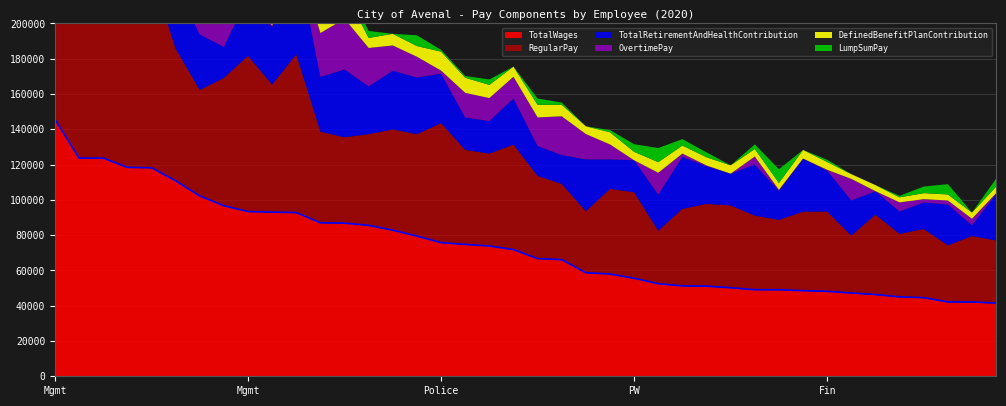

What is the spread (max minus min) of values at 38?

42126